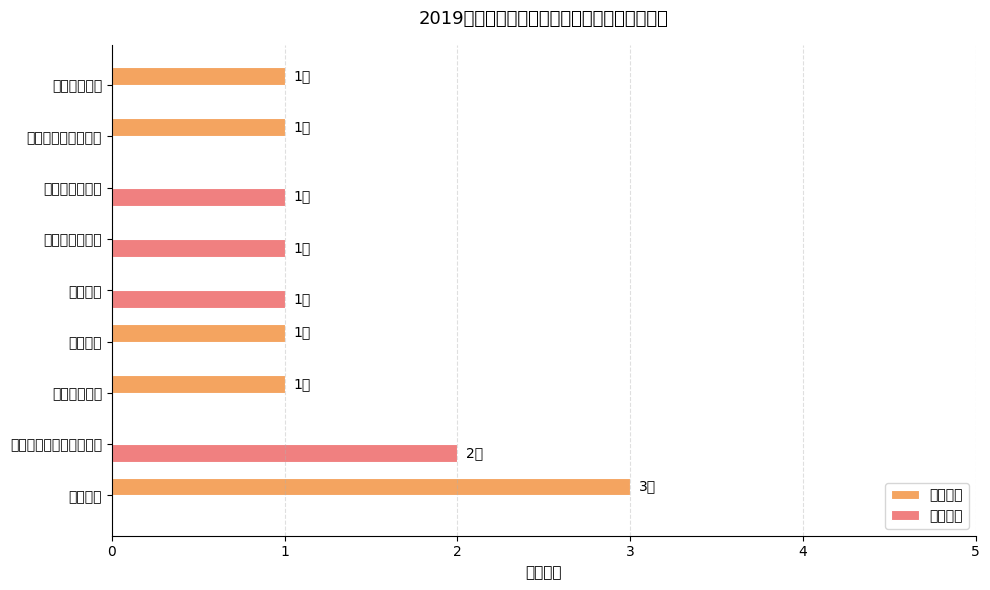

What is the sum of all 管理岗位 values?

5